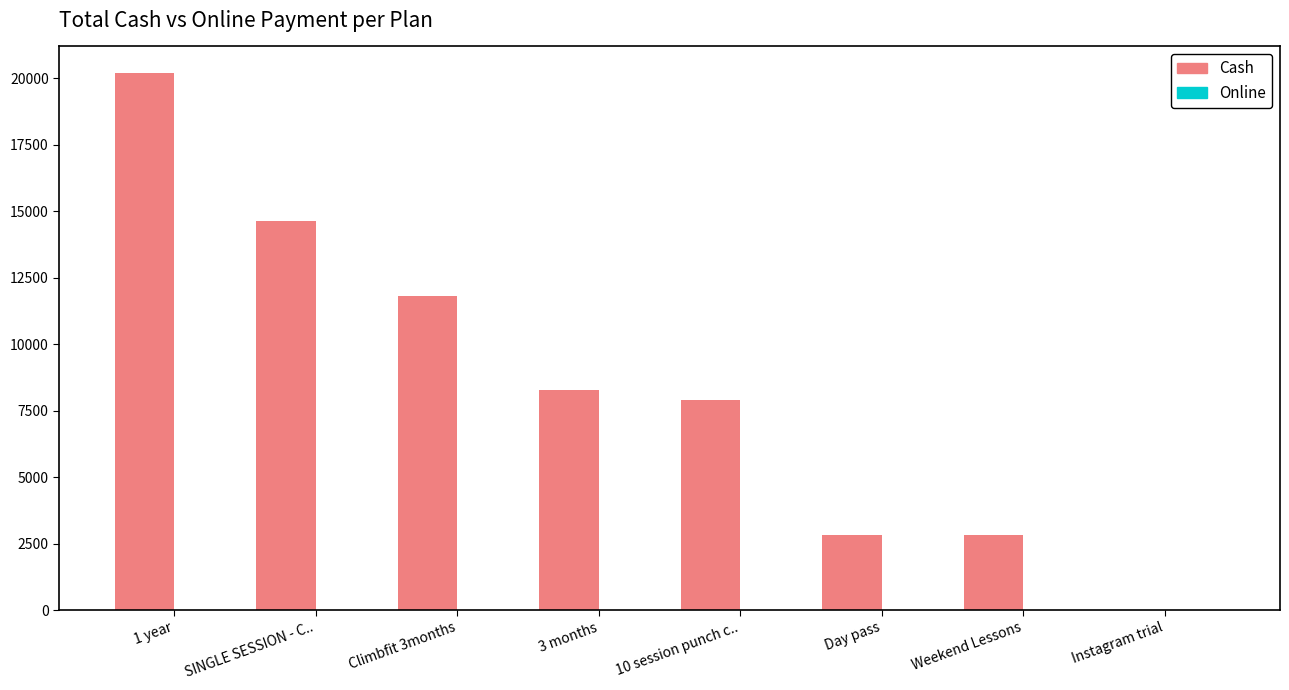

What is the greatest value displayed?

20178